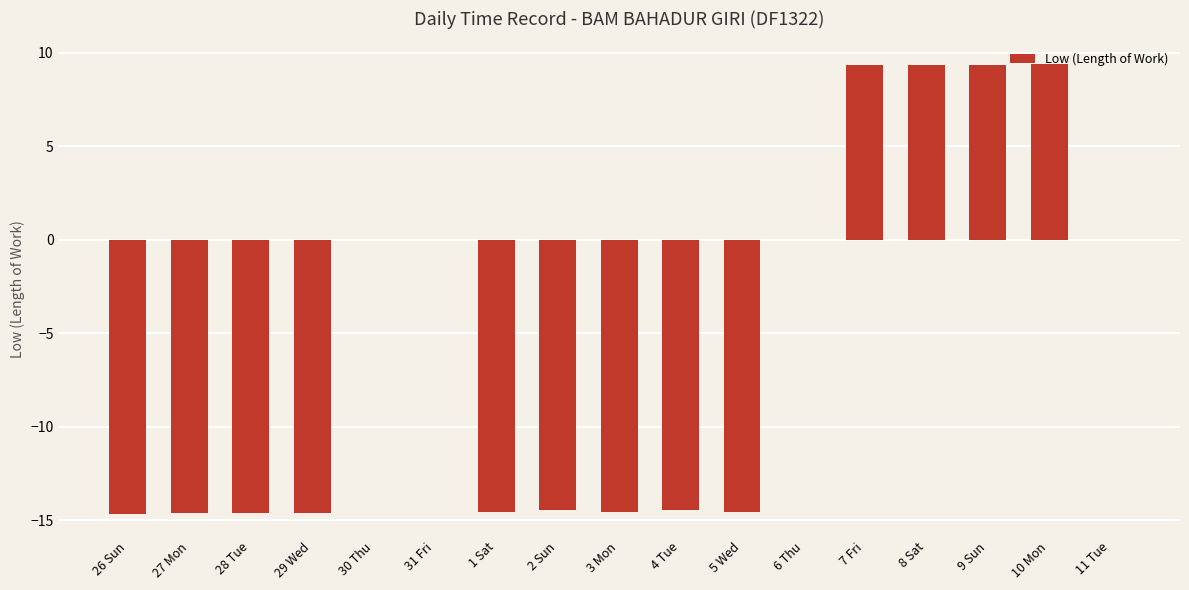

The chart shows a value of 12.7 at 7 Fri. True or false?

False